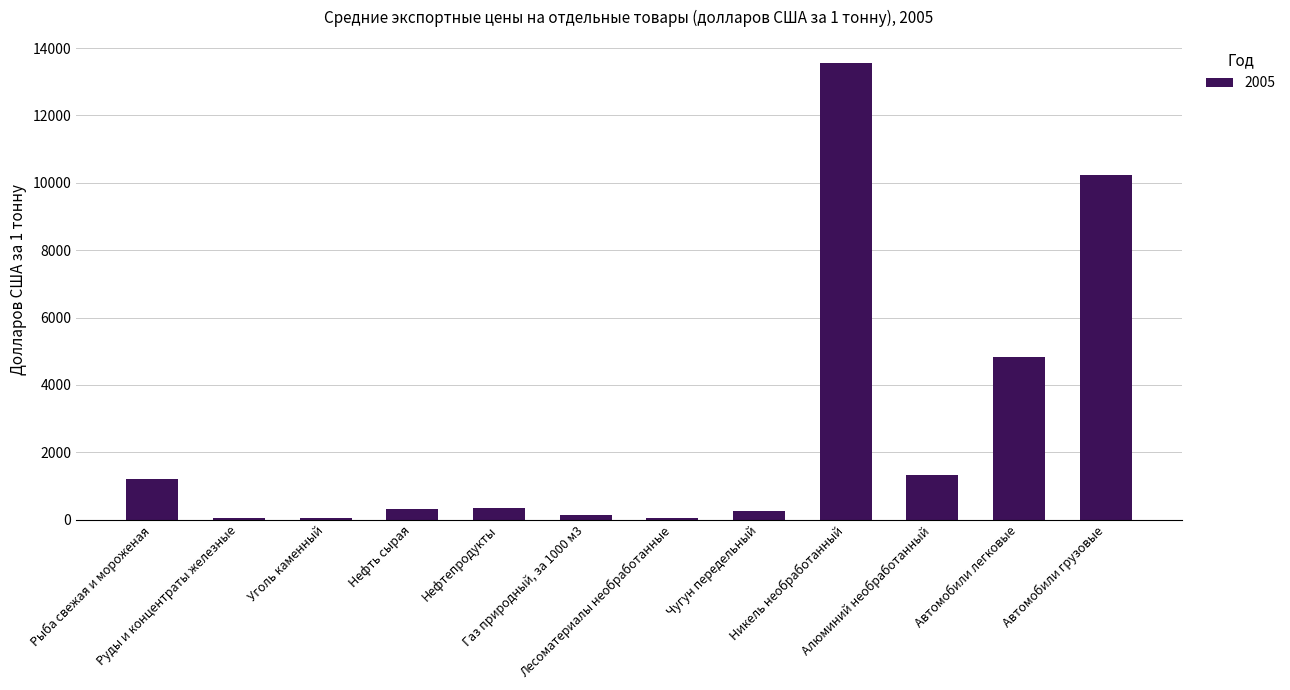

Where is the data nearest to the value 6805?

Автомобили легковые